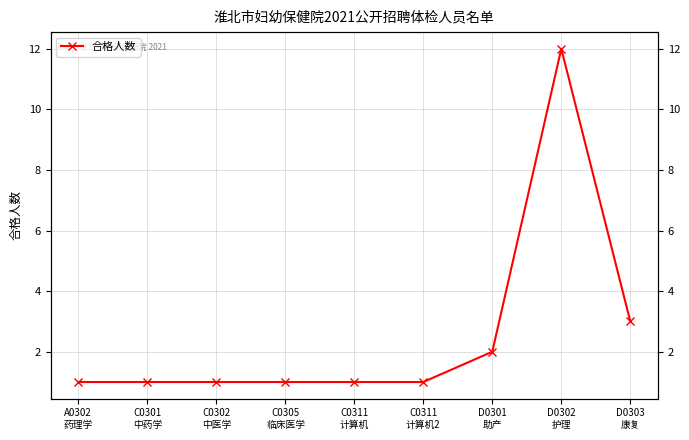

What is the difference between the values at D0301
助产 and D0302
护理?

10